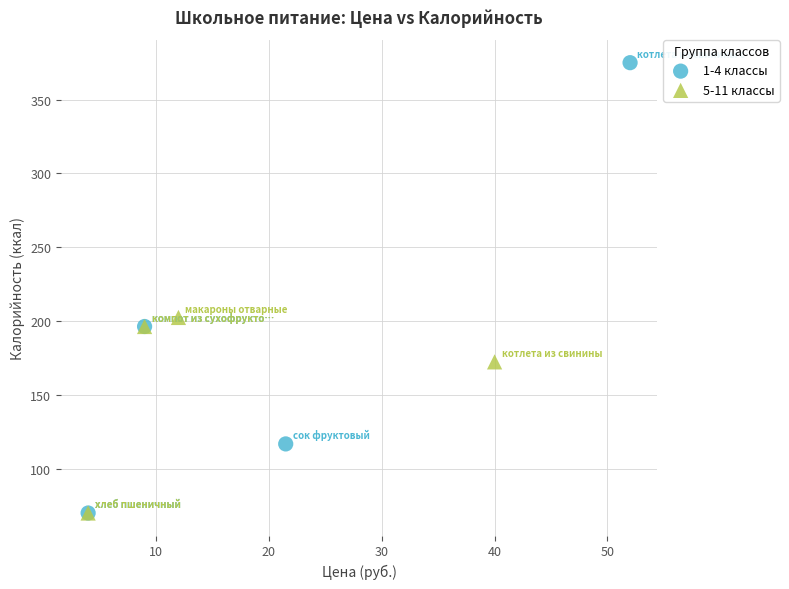

Which series reaches the maximum Y coordinate?

1-4 классы